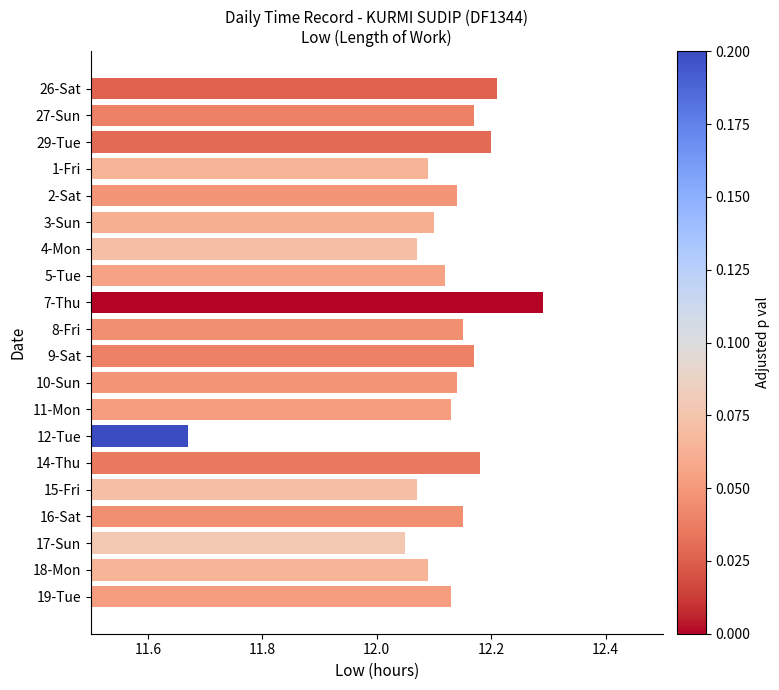

Are the bars horizontal?

Yes